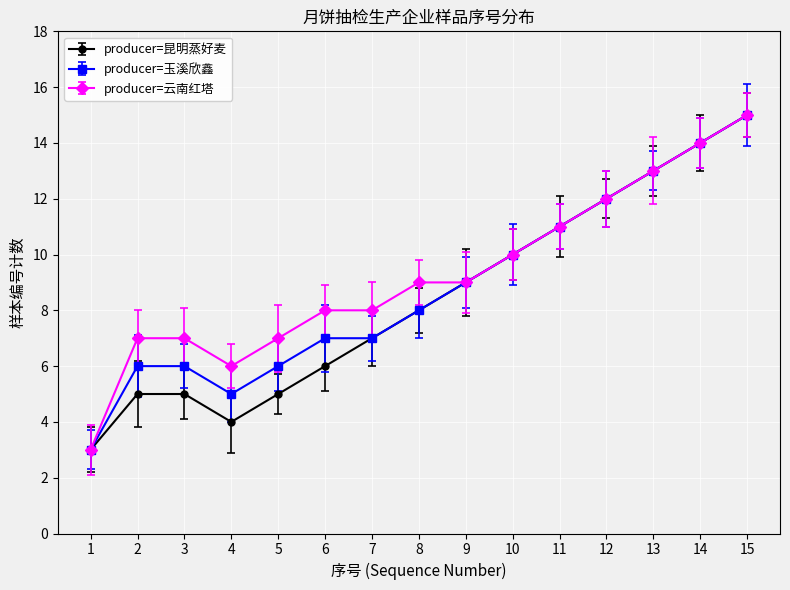

The value of producer=玉溪欣鑫 at 5 is 2. True or false?

False